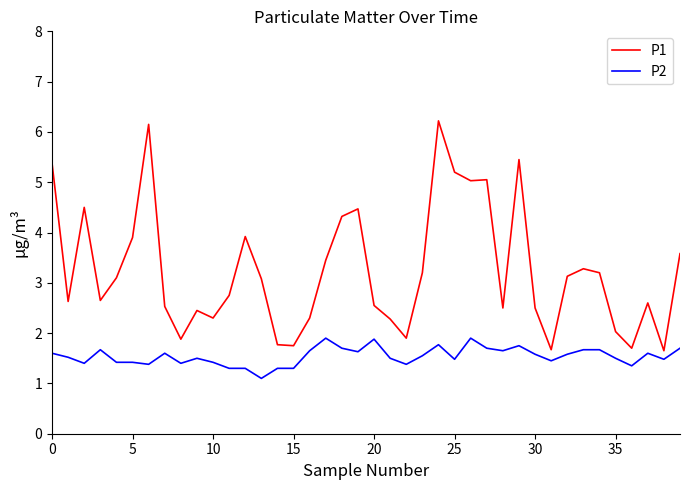

Which series has the widest spread of values?

P1